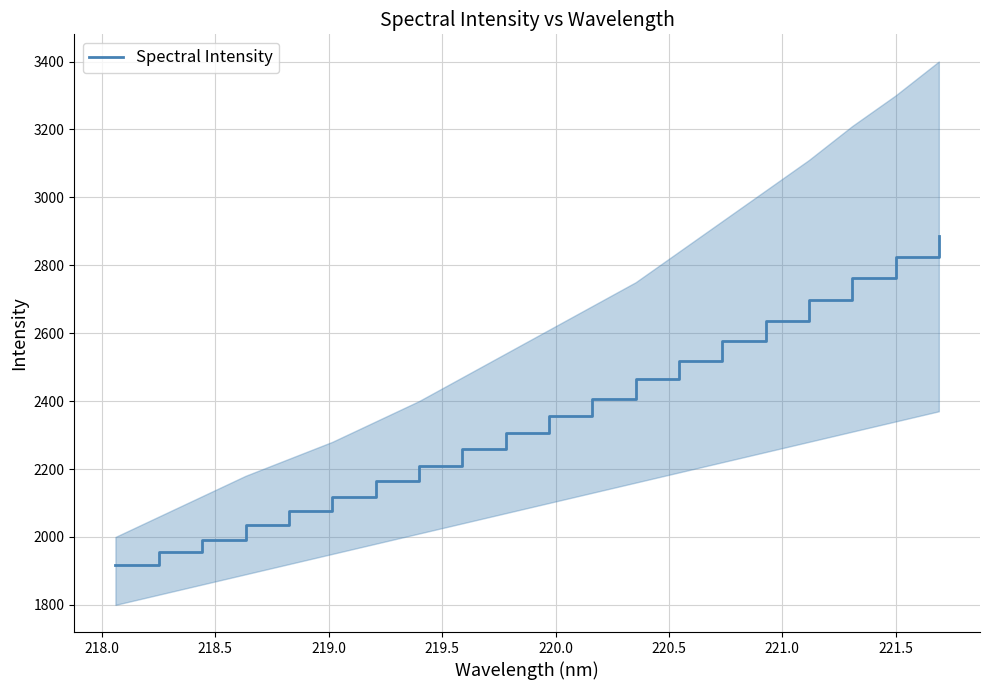

What is the minimum value for Spectral Intensity?

1916.6